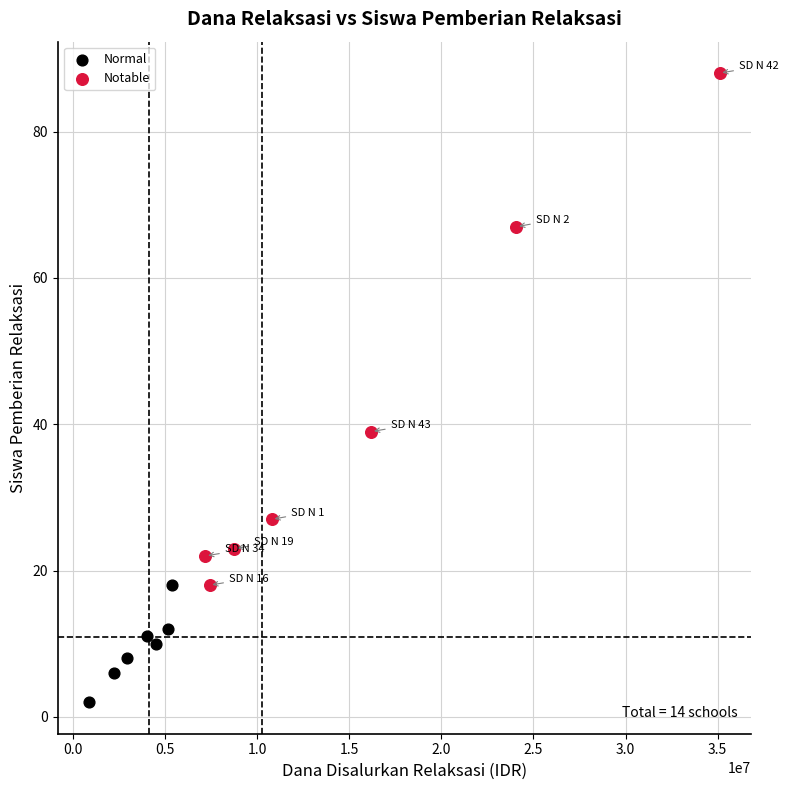

Which series has the largest Y range (max minus min)?

Notable